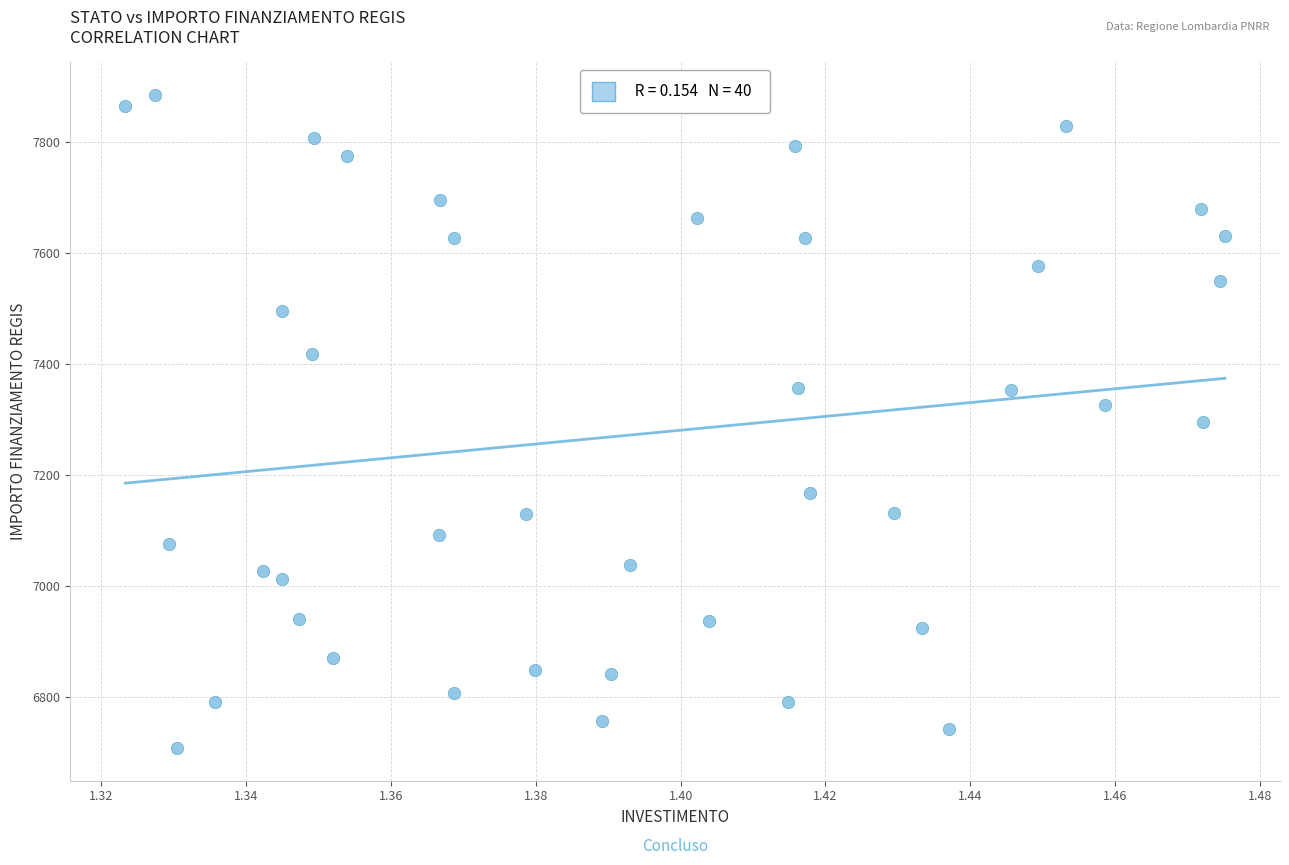

How many points are shown in the scatter plot?

40